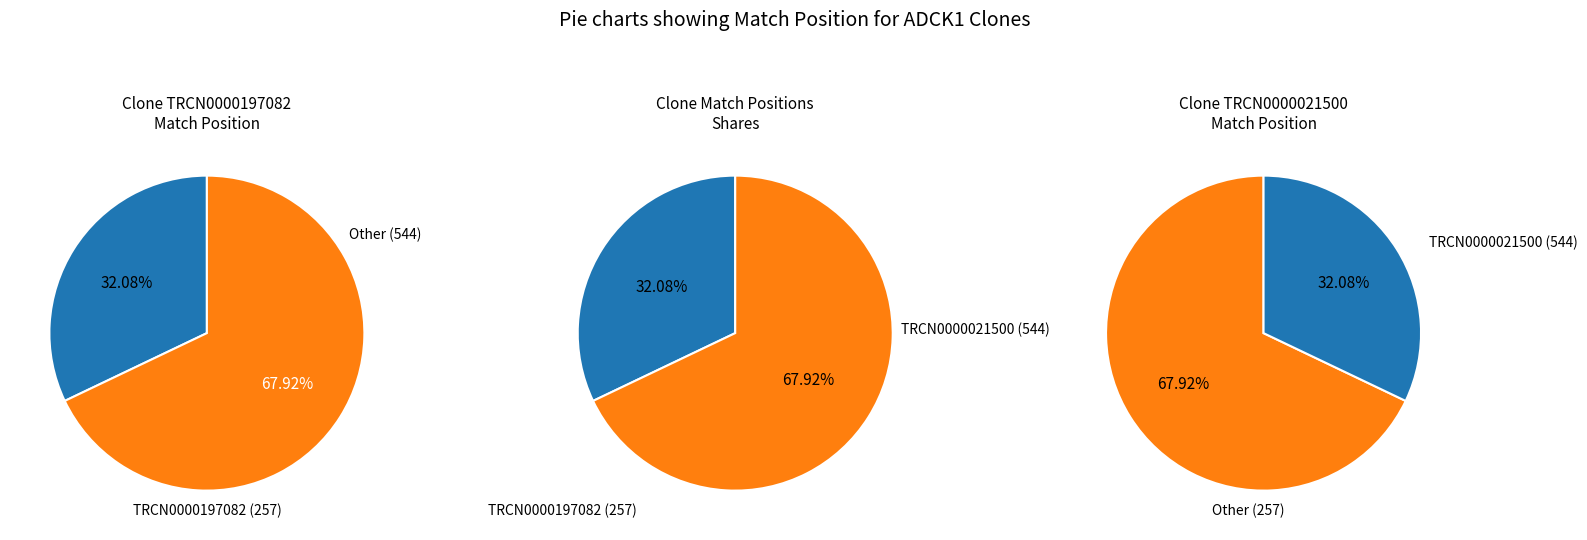

Which slice is the smallest?

TRCN0000197082